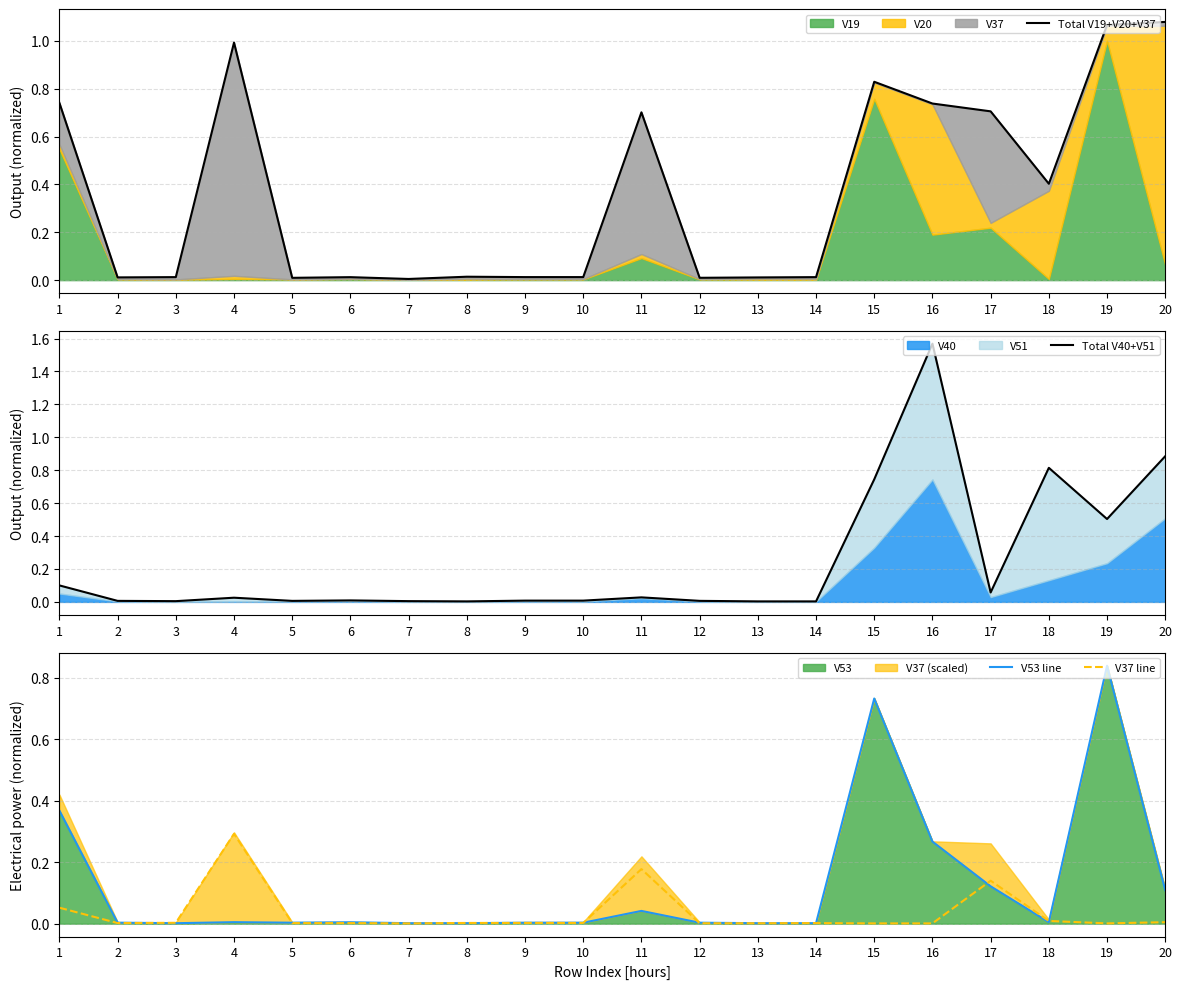

True or false: Total V19+V20+V37 and V37 line cross at least once.

False